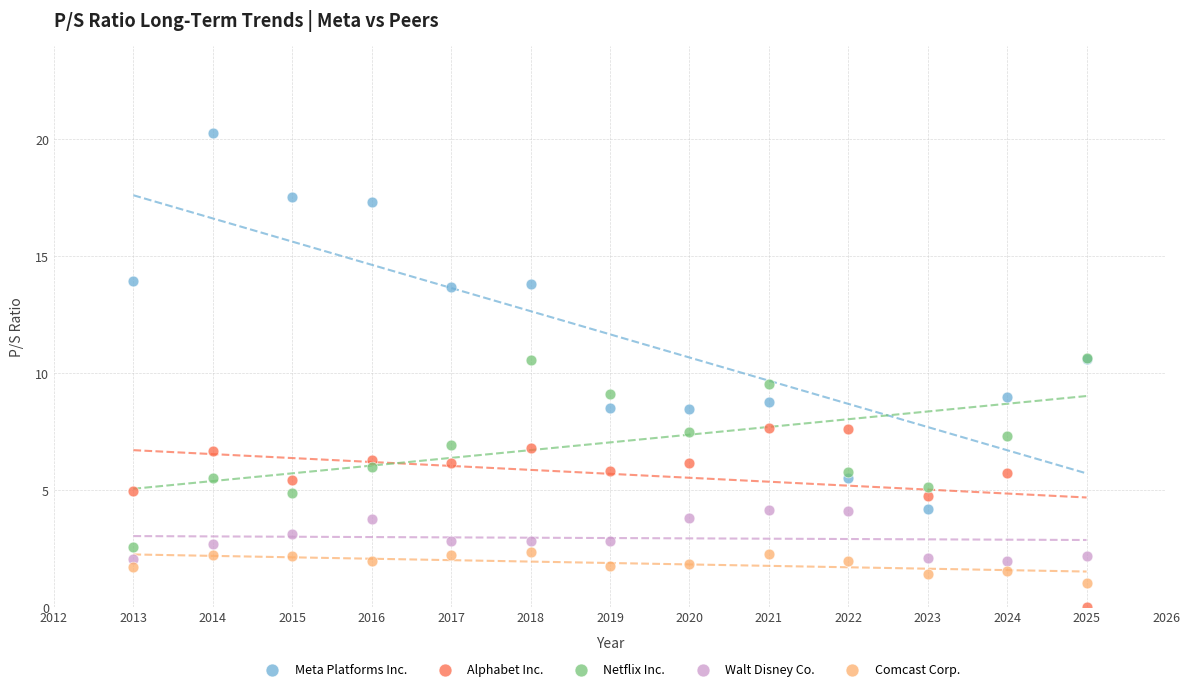

What are all the series names shown in the legend?

Meta Platforms Inc., Alphabet Inc., Netflix Inc., Walt Disney Co., Comcast Corp.